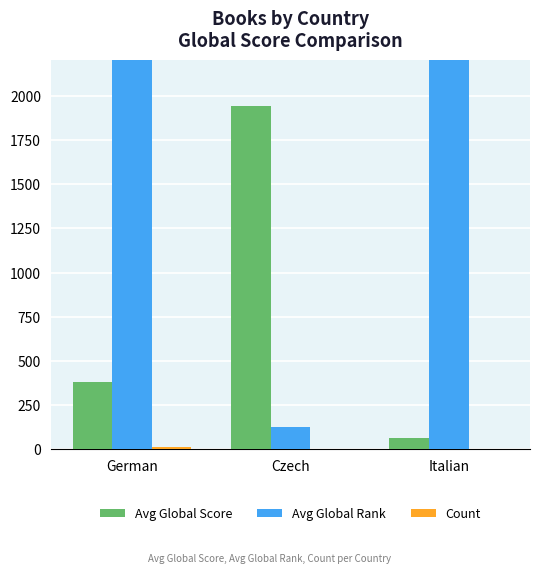

Where does the Avg Global Score series first go above 379?

German